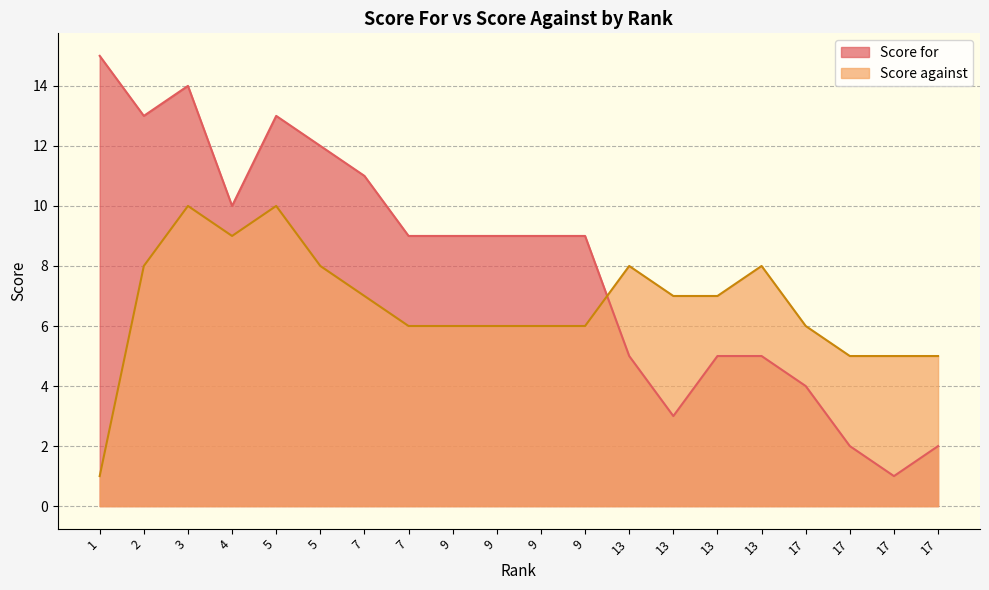

How many data points does each series have?

20